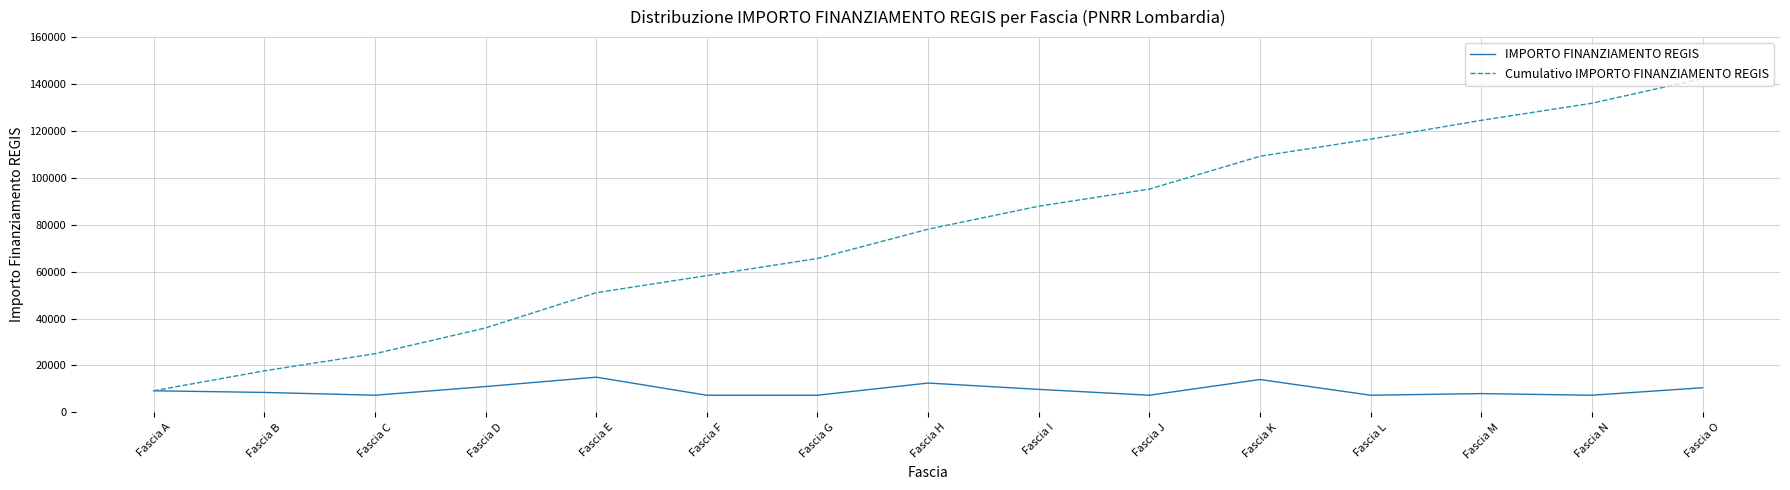

What is the difference between the highest and lowest values at Fascia K?

95204